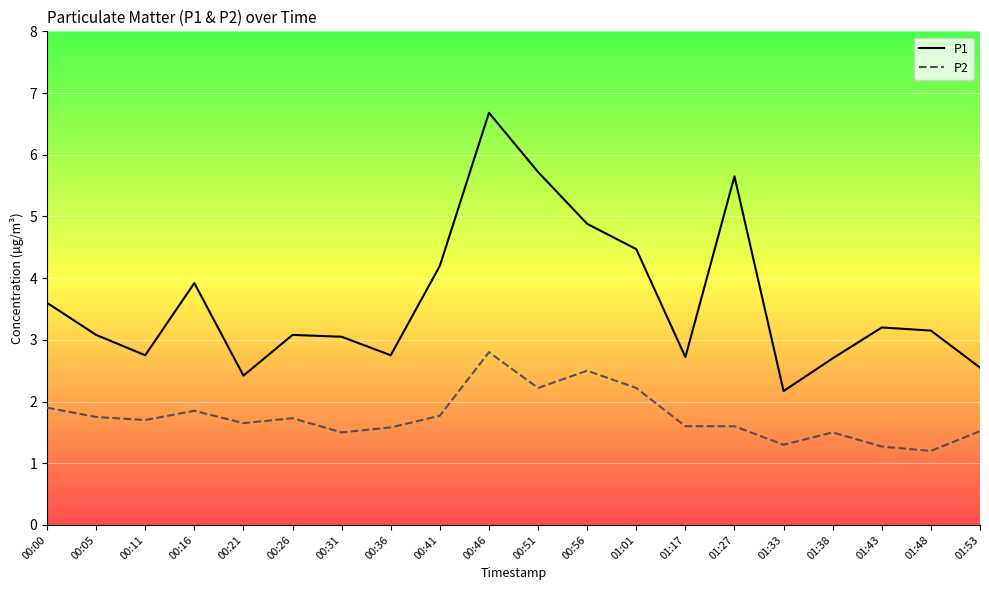

What is the difference between the second highest and second lowest values in the P2 series?

1.2